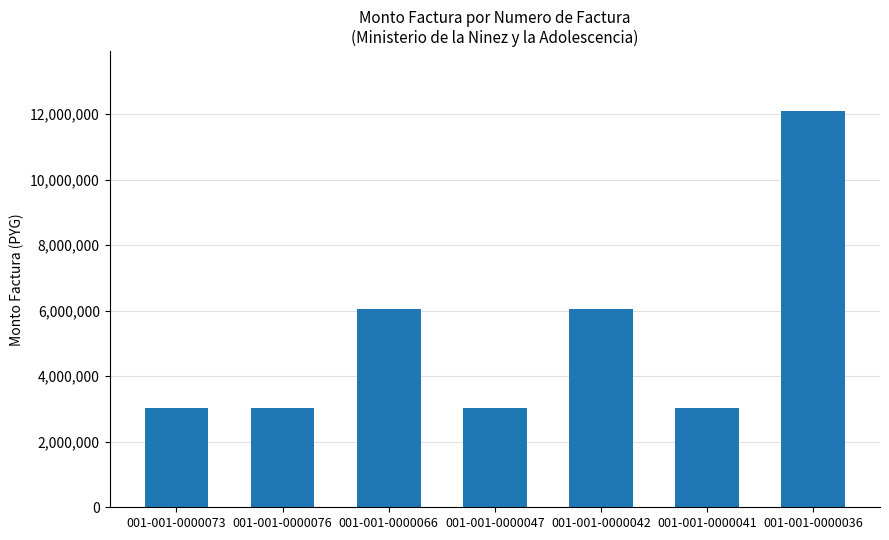

How many series are shown in this chart?

1